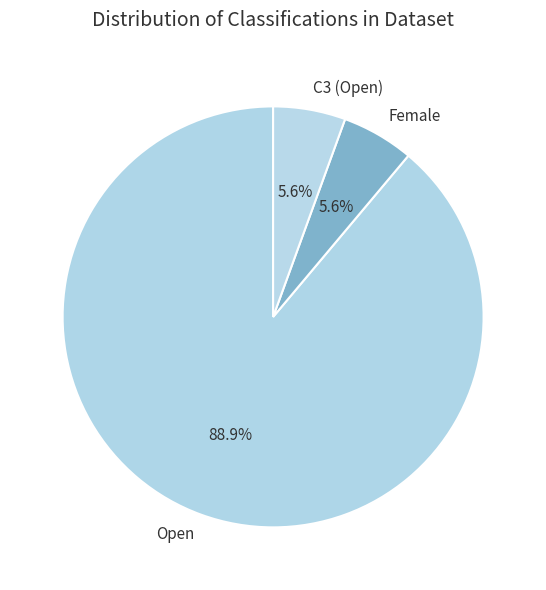

The Open slice represents 94% of the pie. True or false?

False